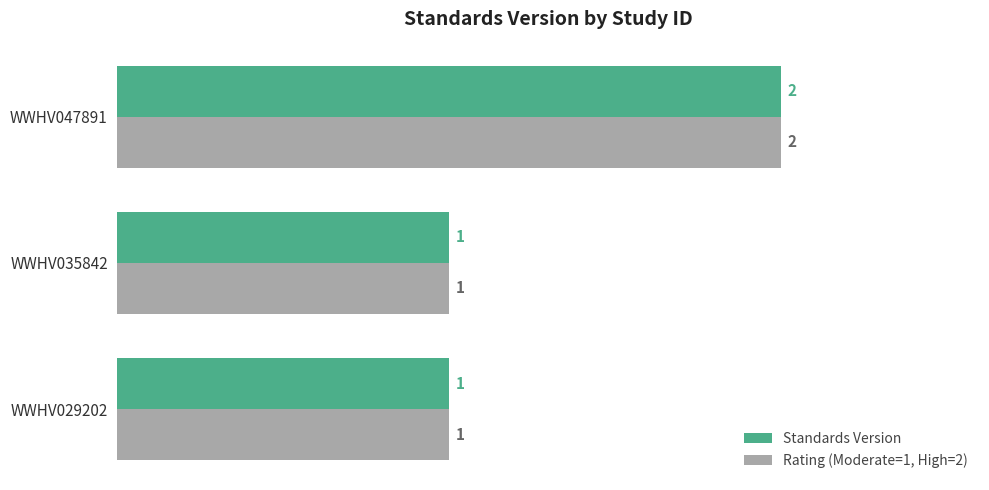

True or false: Rating (Moderate=1, High=2) has a value of 0 at WWHV035842.

False